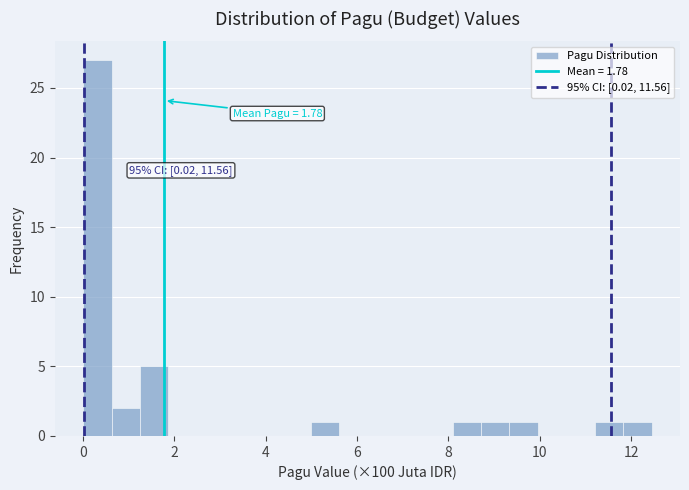

Around what value on the x-axis is the tallest bar? Give the approximate position of its centre, as read against the axis.

0.4